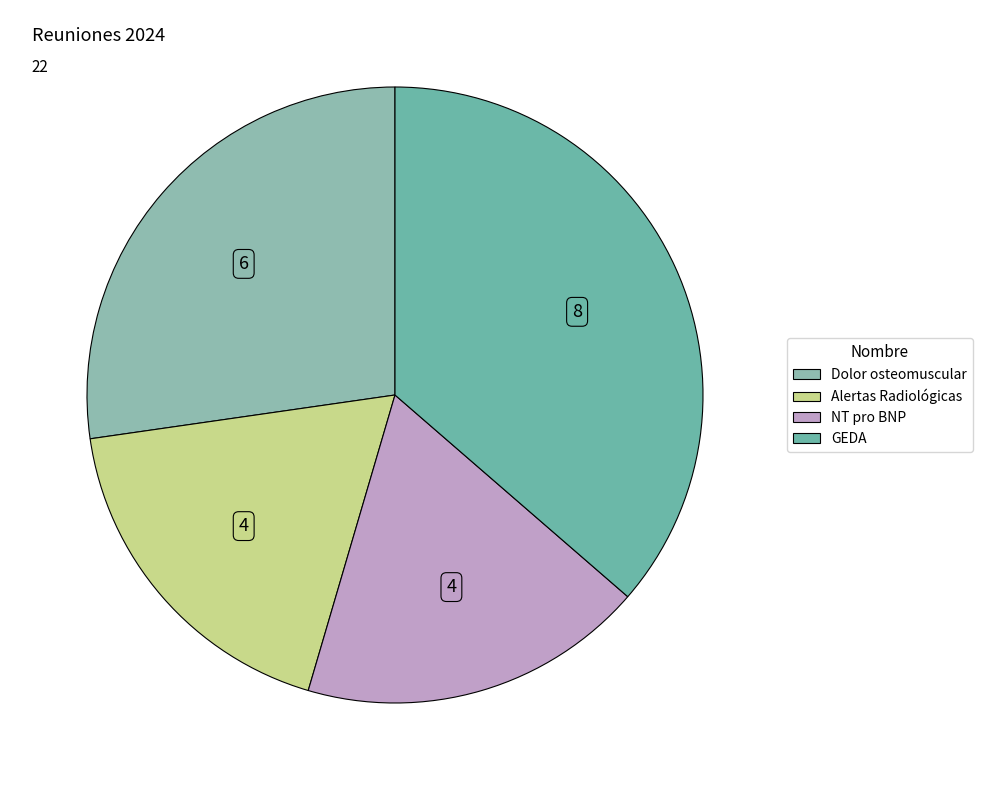

Is GEDA the majority of the pie?

No